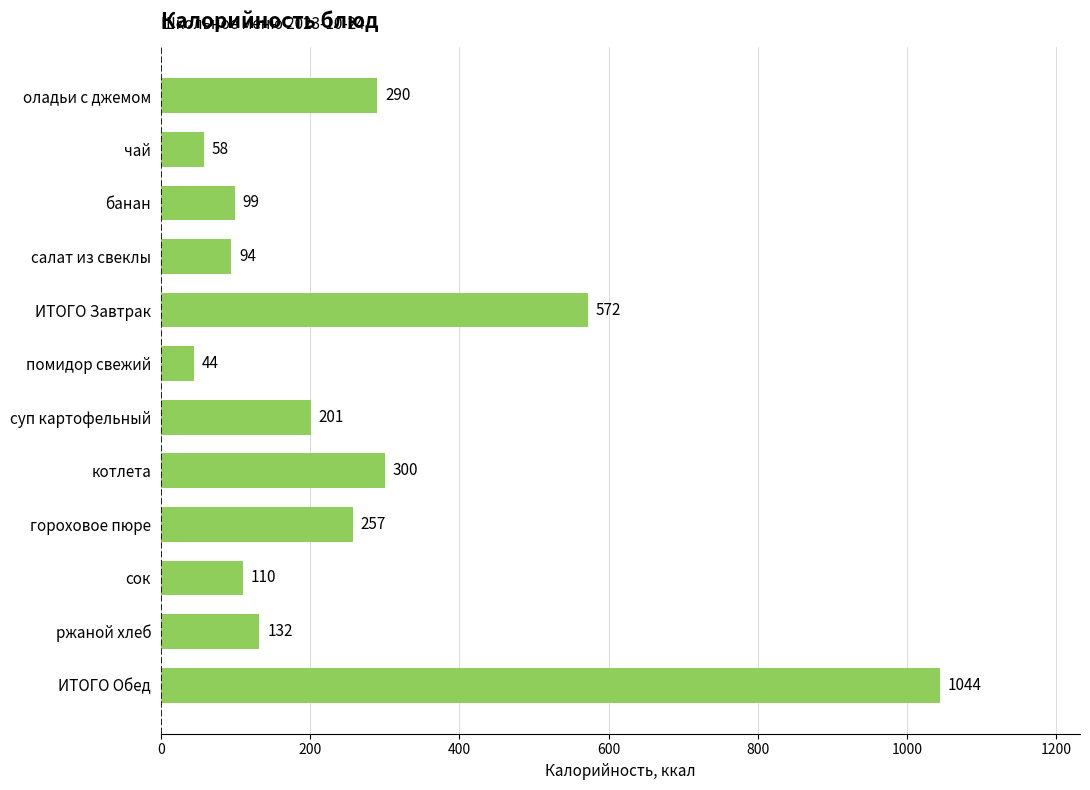

What is the smallest value displayed?

44